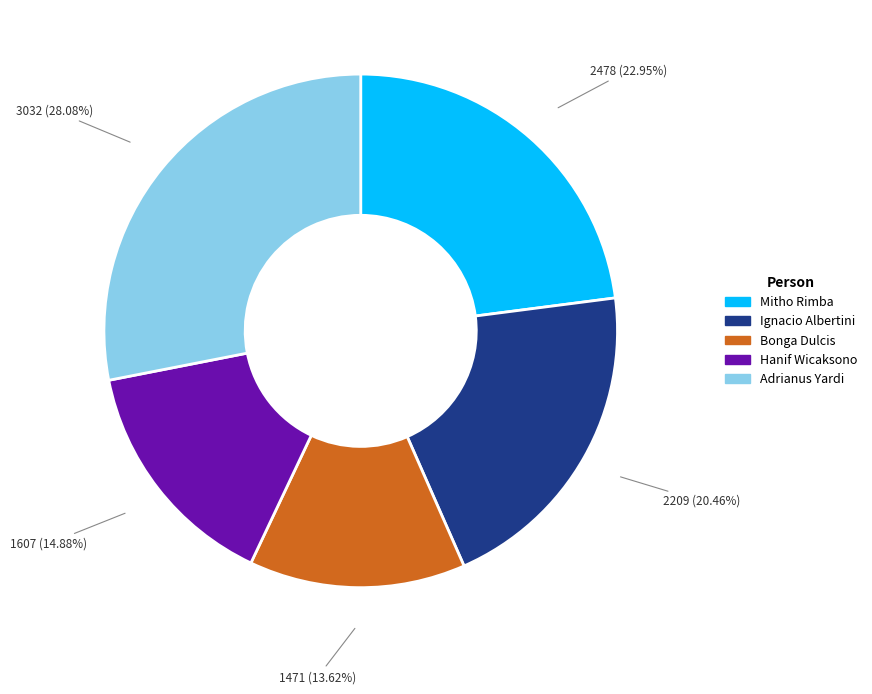

Which slice is the smallest?

Bonga Dulcis